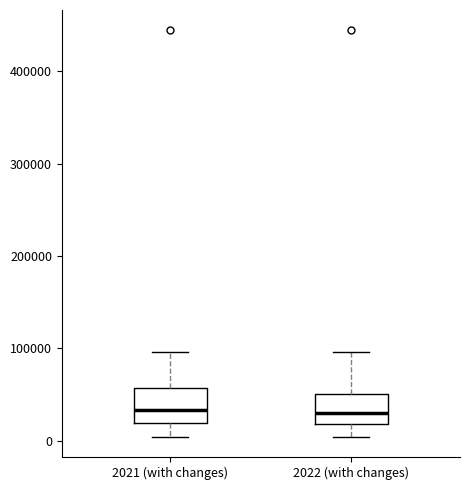

Reading left to right, read every box against the y-axis: the position of its median line, the range the box covers, and the ends of its whiskers. The values are not printed on the chart, so give them approximately, as read against the axis.

2021 (with changes): median 30000, box 20000 to 60000, whiskers 0 to 100000
2022 (with changes): median 30000, box 20000 to 50000, whiskers 0 to 100000